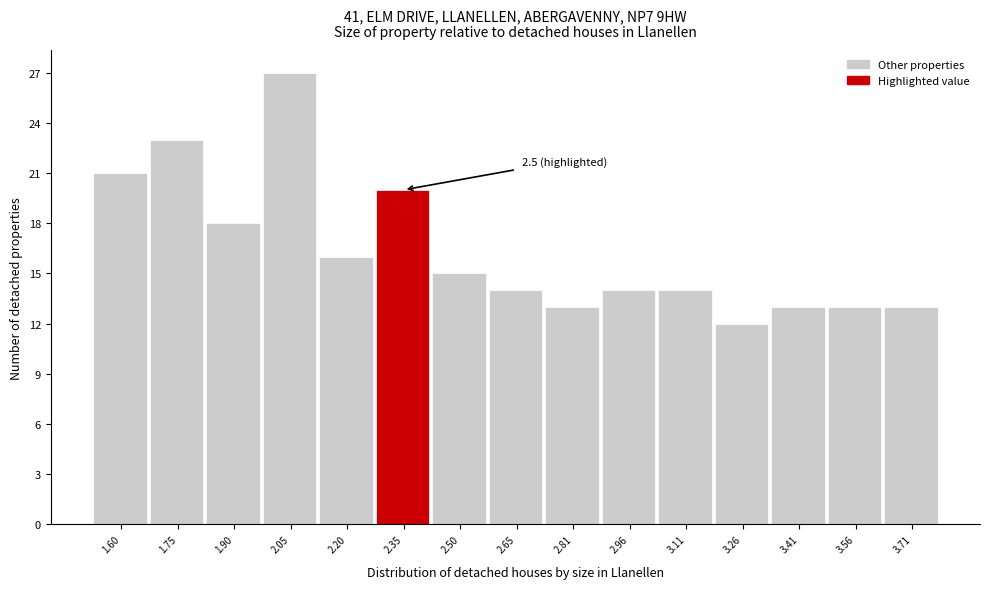

Reading left to right, transcribe all the data shown in this chart.

1.60=21	1.75=23	1.90=18	2.05=27	2.20=16	2.35=20	2.50=15	2.65=14	2.81=13	2.96=14	3.11=14	3.26=12	3.41=13	3.56=13	3.71=13